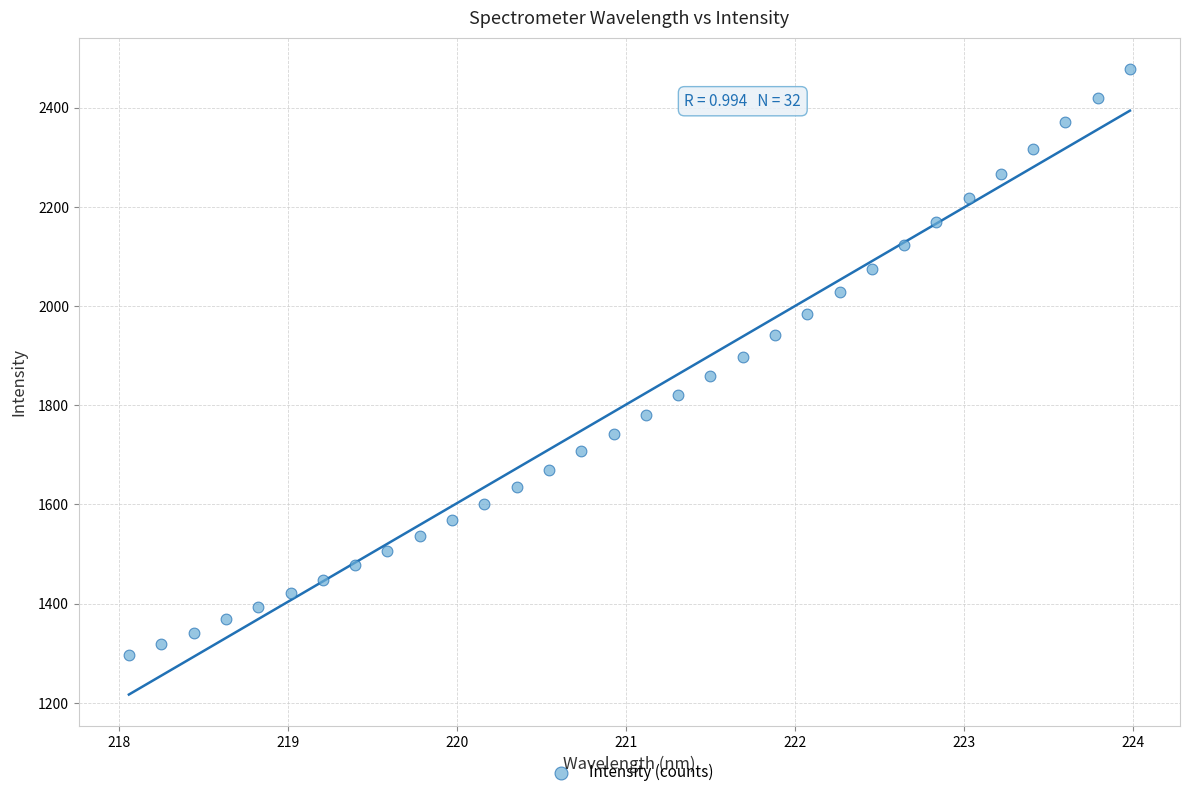

What is the range of Y values (max minus min)?

1182.3